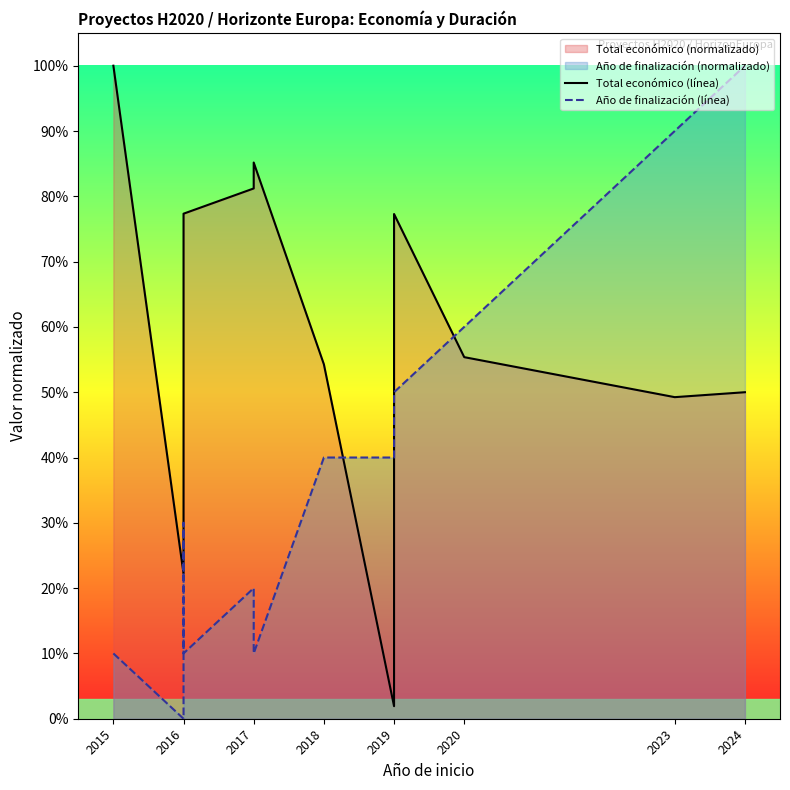

In Total económico (línea), how many points are lower than both neighbors (excluding endpoints)?

3